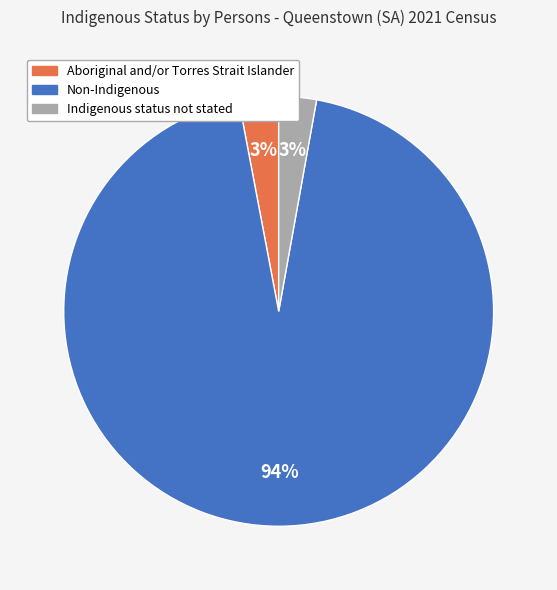

Does Aboriginal and/or Torres Strait Islander represent more than half of the total?

No